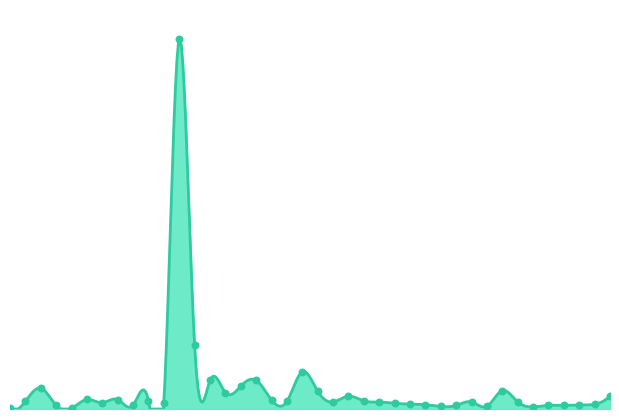

Approximately how many times larger is the value at 20200407 compared to 20200604?

0.3